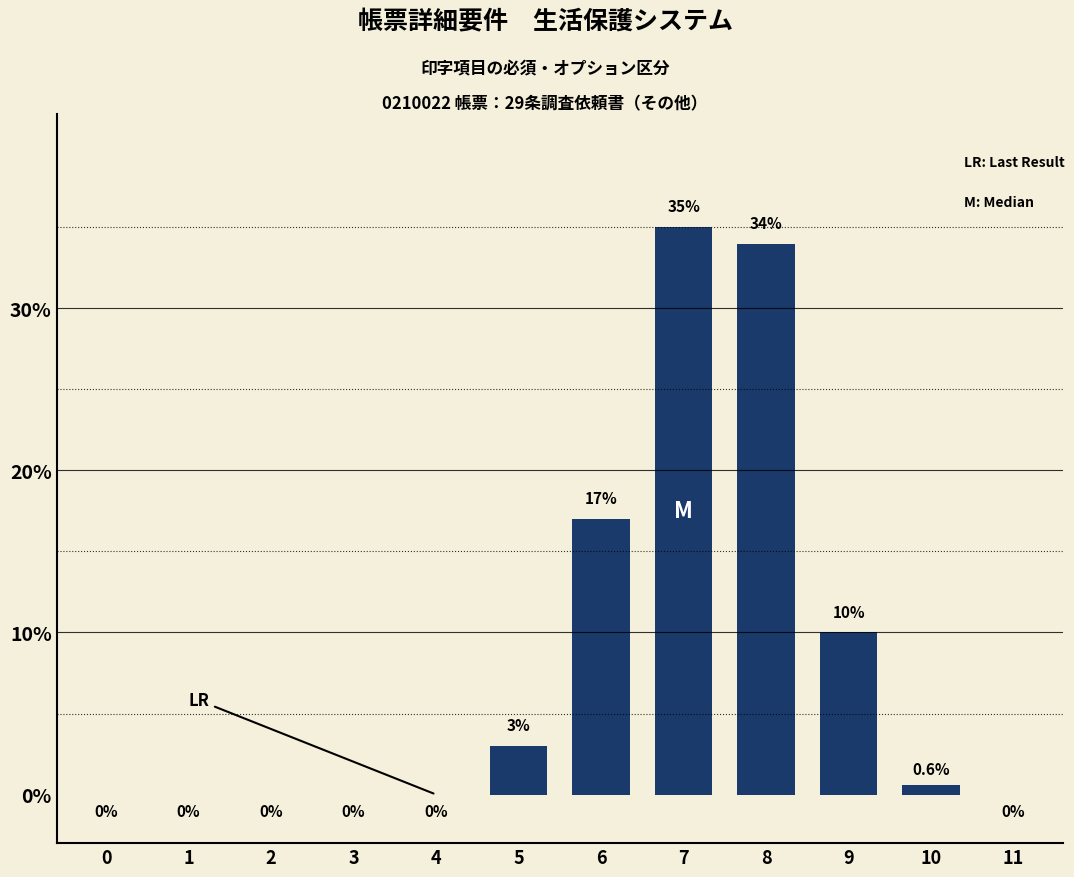

Reading right to left, transcribe all the data shown in this chart.

11=0.0	10=0.6	9=10.0	8=34.0	7=35.0	6=17.0	5=3.0	4=0.0	3=0.0	2=0.0	1=0.0	0=0.0